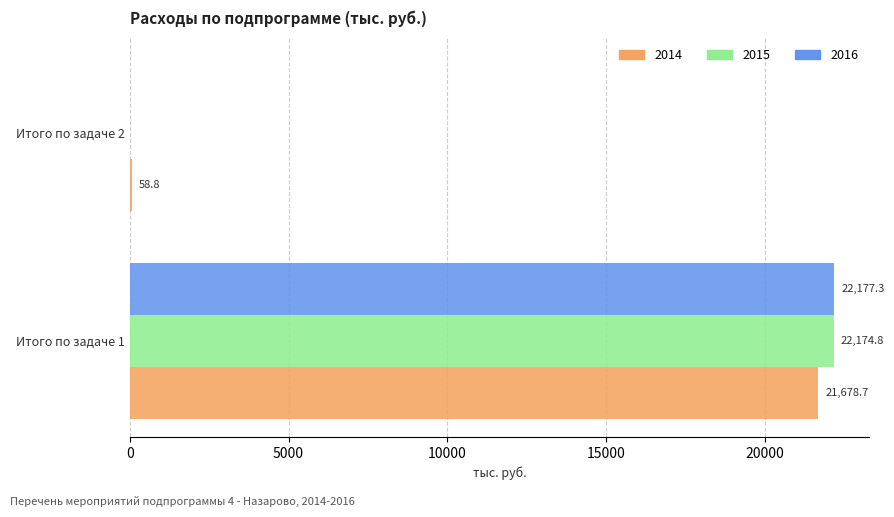

What is the sum of all 2014 values?

21737.5